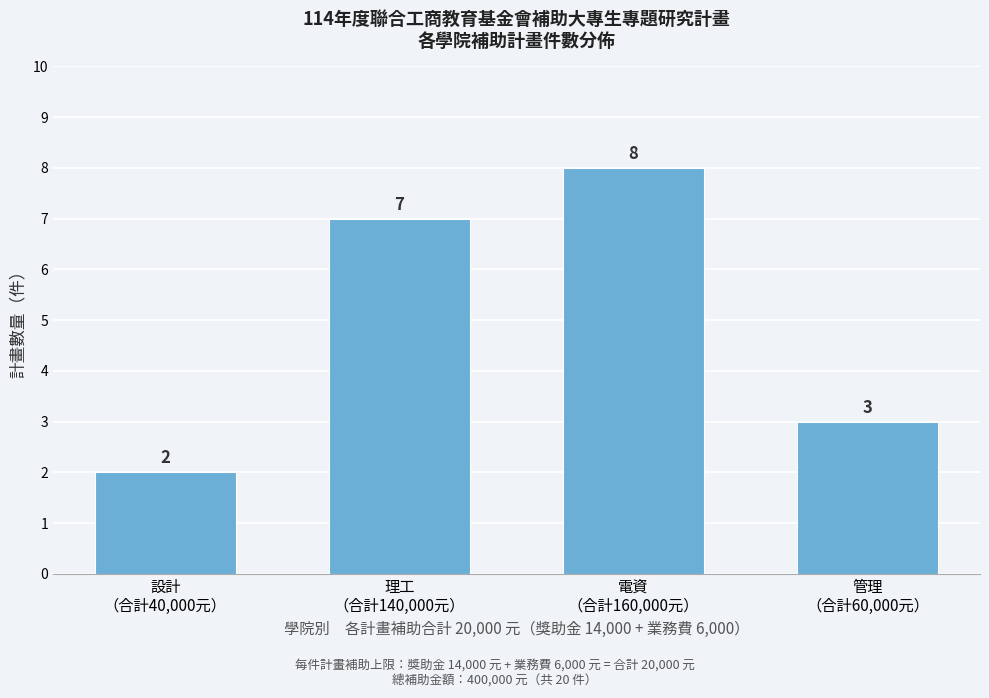

Reading left to right, what are all the values shown in this chart?

2	7	8	3